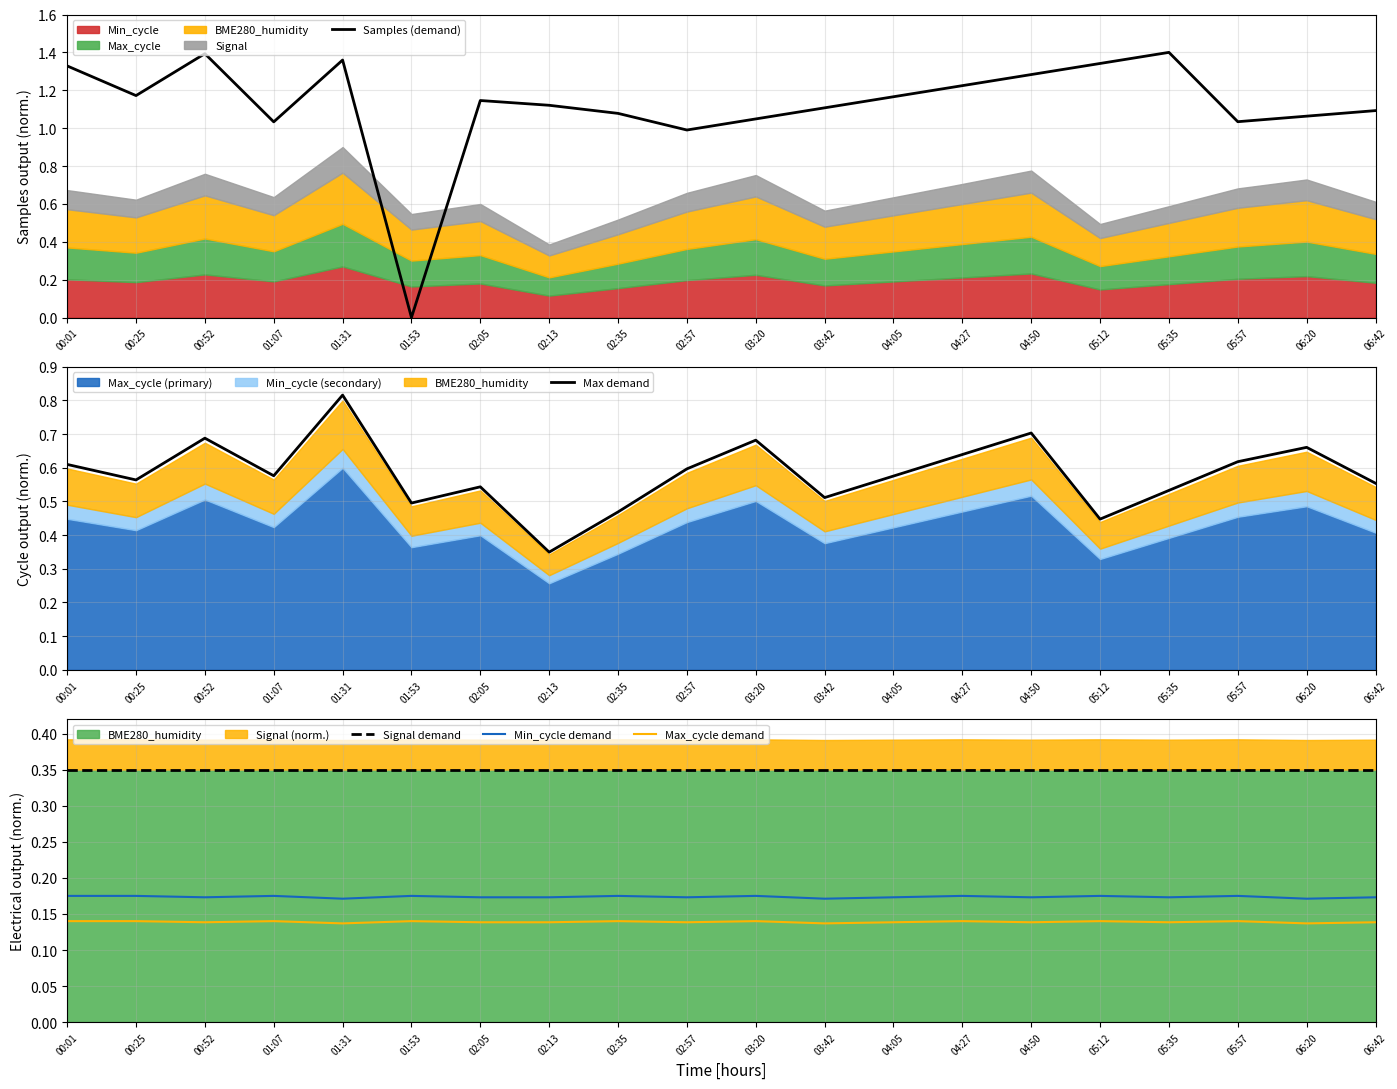

Reading left to right, transcribe all the data shown in this chart.

Samples (demand): 1.3	1.2	1.4	1.0	1.4	0.0	1.1	1.1	1.1	1.0	1.0	1.1	1.2	1.2	1.3	1.3	1.4	1.0	1.1	1.1
Max demand: 0.6	0.6	0.7	0.6	0.8	0.5	0.5	0.3	0.5	0.6	0.7	0.5	0.6	0.6	0.7	0.4	0.5	0.6	0.7	0.6
Signal demand: 0.3	0.3	0.3	0.3	0.3	0.3	0.3	0.3	0.3	0.3	0.3	0.3	0.3	0.3	0.3	0.3	0.3	0.3	0.3	0.3
Min_cycle demand: 0.2	0.2	0.2	0.2	0.2	0.2	0.2	0.2	0.2	0.2	0.2	0.2	0.2	0.2	0.2	0.2	0.2	0.2	0.2	0.2
Max_cycle demand: 0.1	0.1	0.1	0.1	0.1	0.1	0.1	0.1	0.1	0.1	0.1	0.1	0.1	0.1	0.1	0.1	0.1	0.1	0.1	0.1